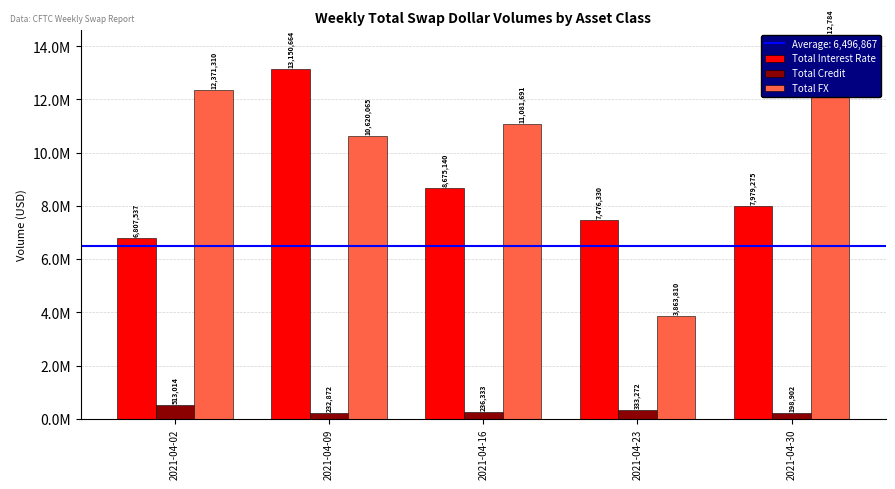

At which category is the sum across all series the highest?

2021-04-09